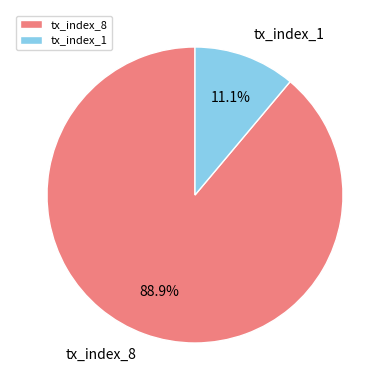

Is there a majority slice in this chart?

Yes